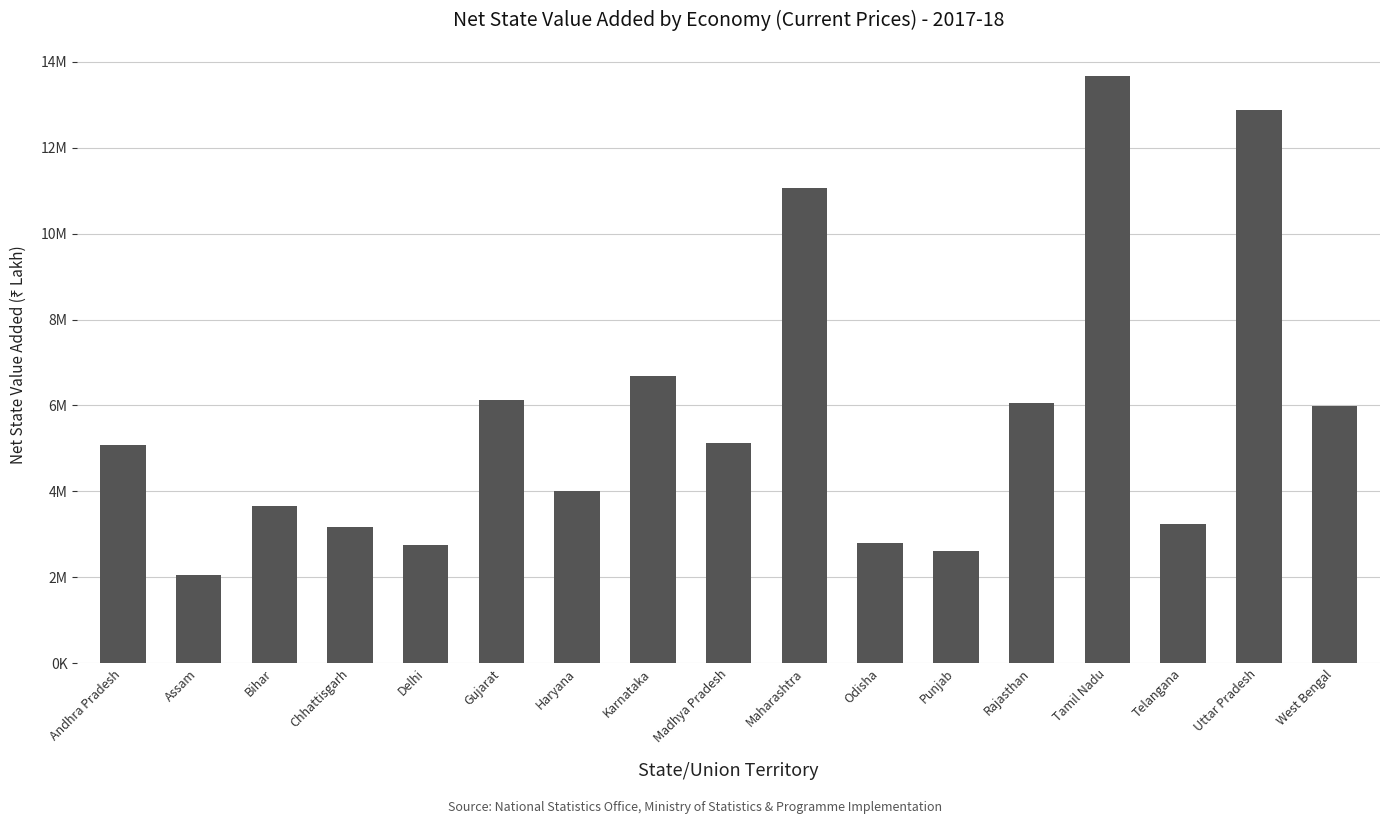

Does the chart contain any negative values?

No